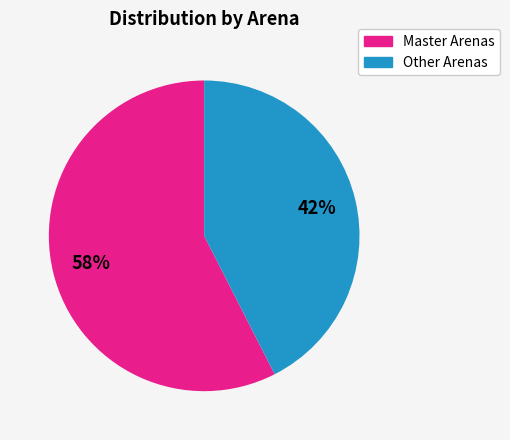

How many segments does this pie chart have?

2